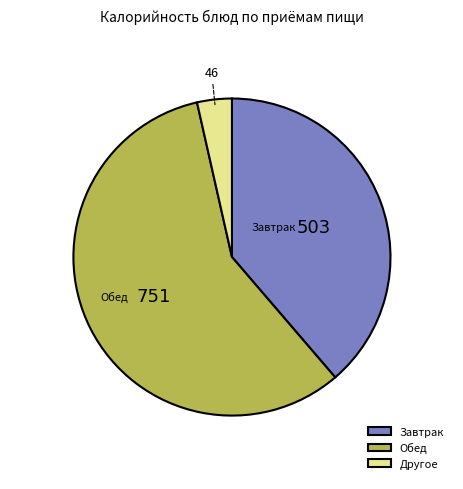

What is the ratio of the value at Обед to the value at Завтрак?

1.5